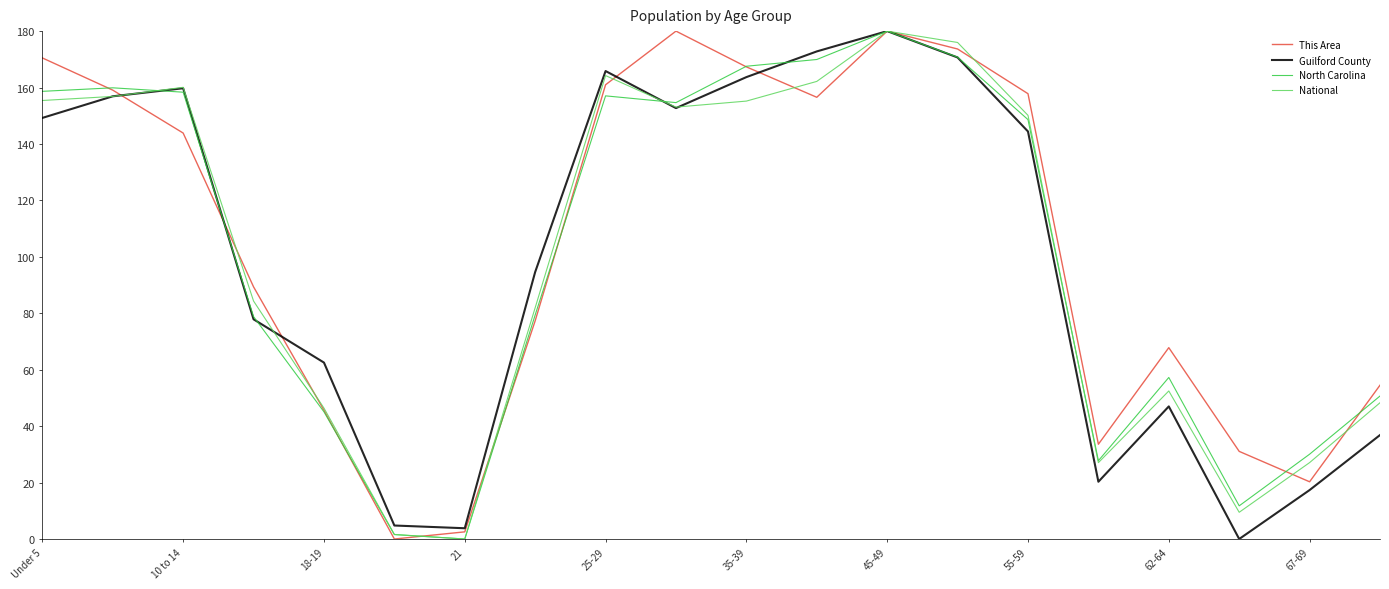

What is the greatest value displayed?

180.0